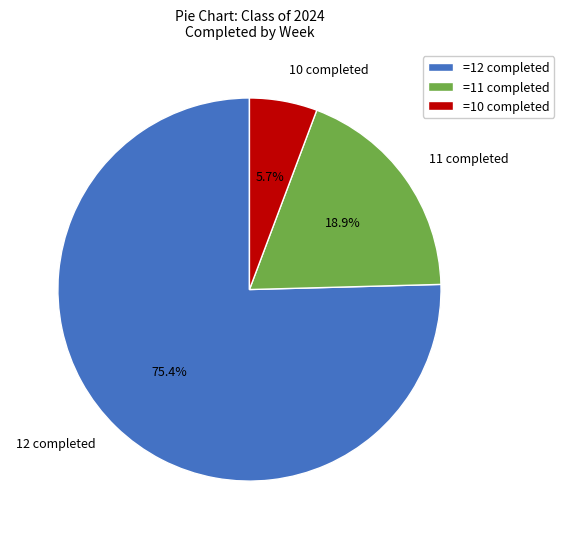

Does =12 completed represent more than half of the total?

Yes